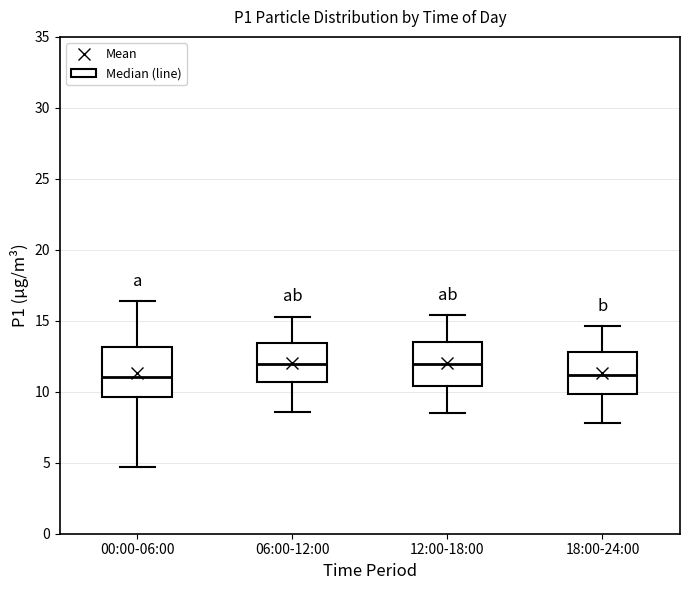

Reading left to right, transcribe this box plot: for each box, give where its median line is, the range the box spans, and where its two whiskers end, as read against the y-axis. The values are not printed on the chart, so give them approximately, as read against the axis.

00:00-06:00: median 11.0, box 9.5 to 13.0, whiskers 4.5 to 16.5
06:00-12:00: median 12.0, box 10.5 to 13.5, whiskers 8.5 to 15.5
12:00-18:00: median 12.0, box 10.5 to 13.5, whiskers 8.5 to 15.5
18:00-24:00: median 11.0, box 10.0 to 13.0, whiskers 8.0 to 14.5